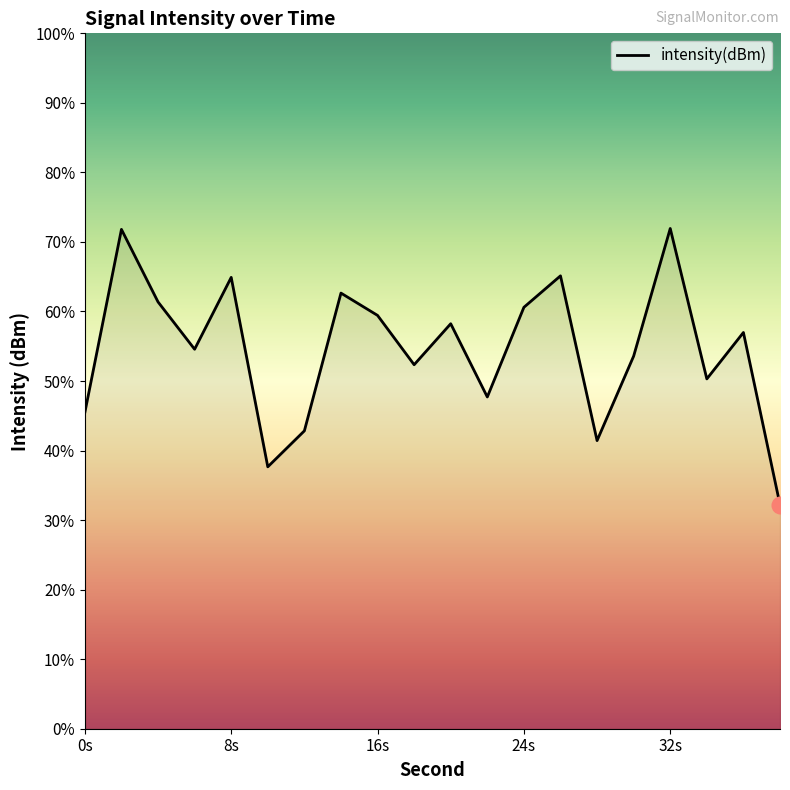

How many points are lower than both their immediate neighbors (excluding endpoints)?

6